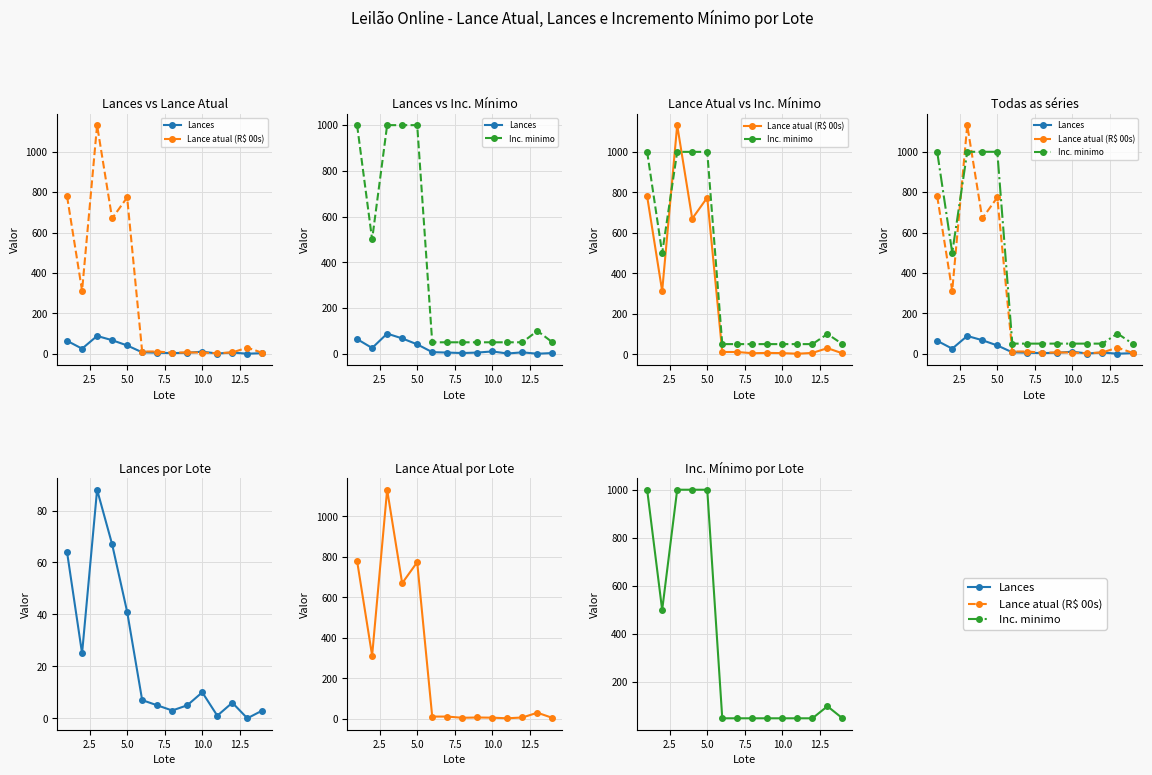

Rank the series by their maximum value, from highest to lowest.

Lance atual (R$ 00s), Inc. minimo, Lances